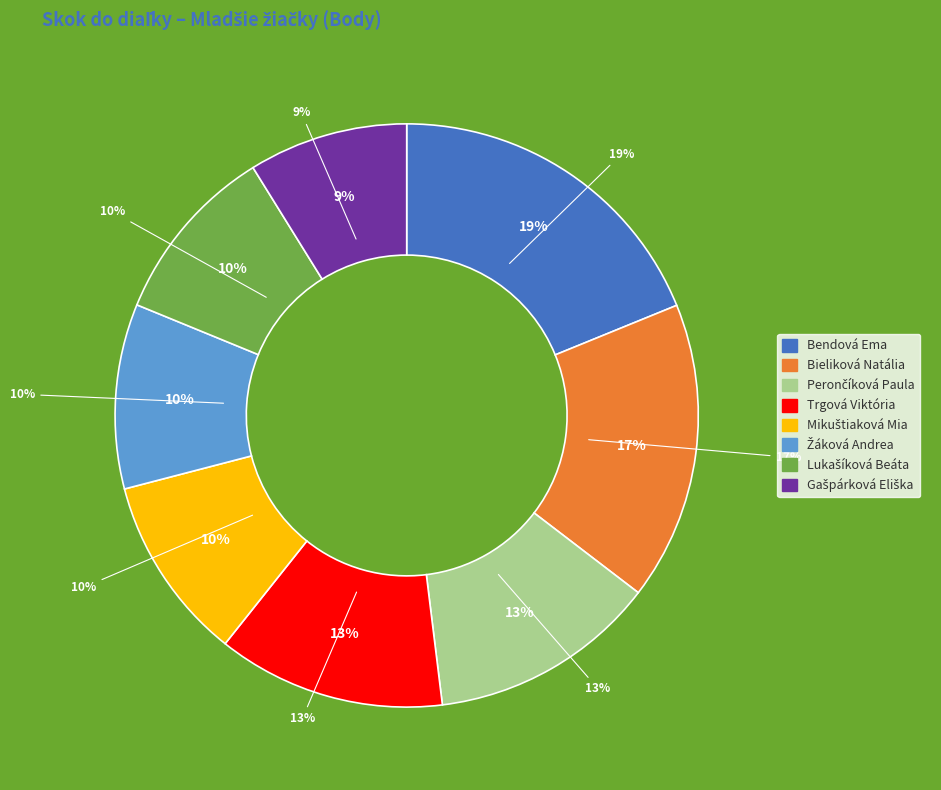

The Bendová Ema slice represents 19% of the pie. True or false?

True